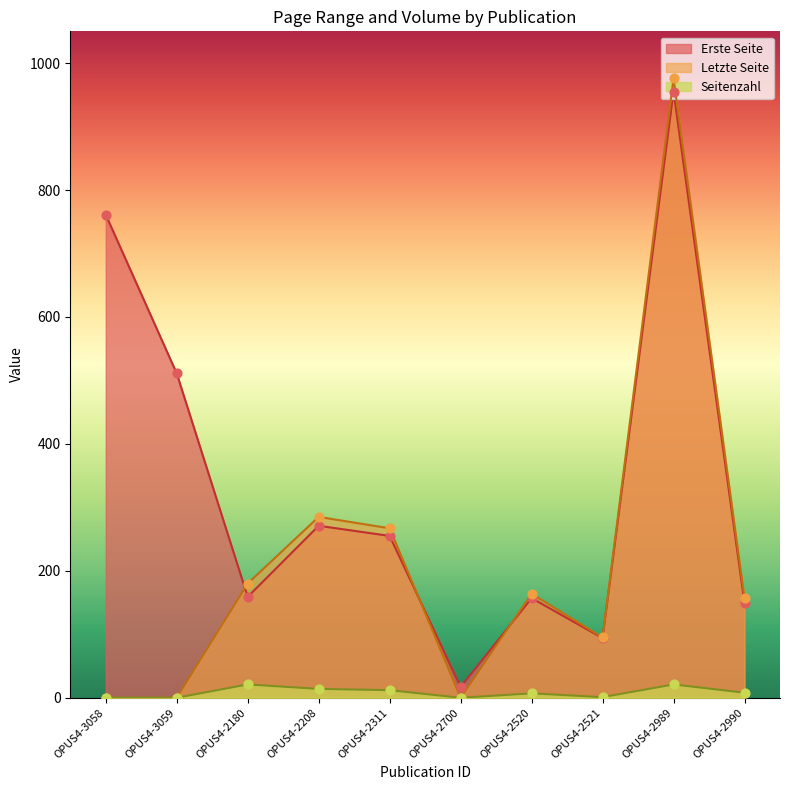

Is the value of Seitenzahl at OPUS4-2520 greater than the value of Erste Seite at OPUS4-2520?

No